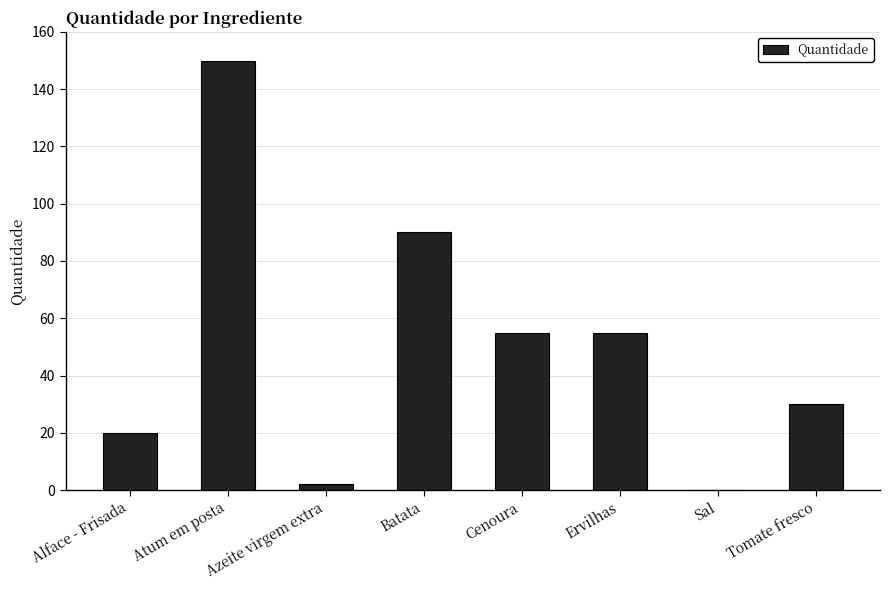

Are the bars horizontal?

No